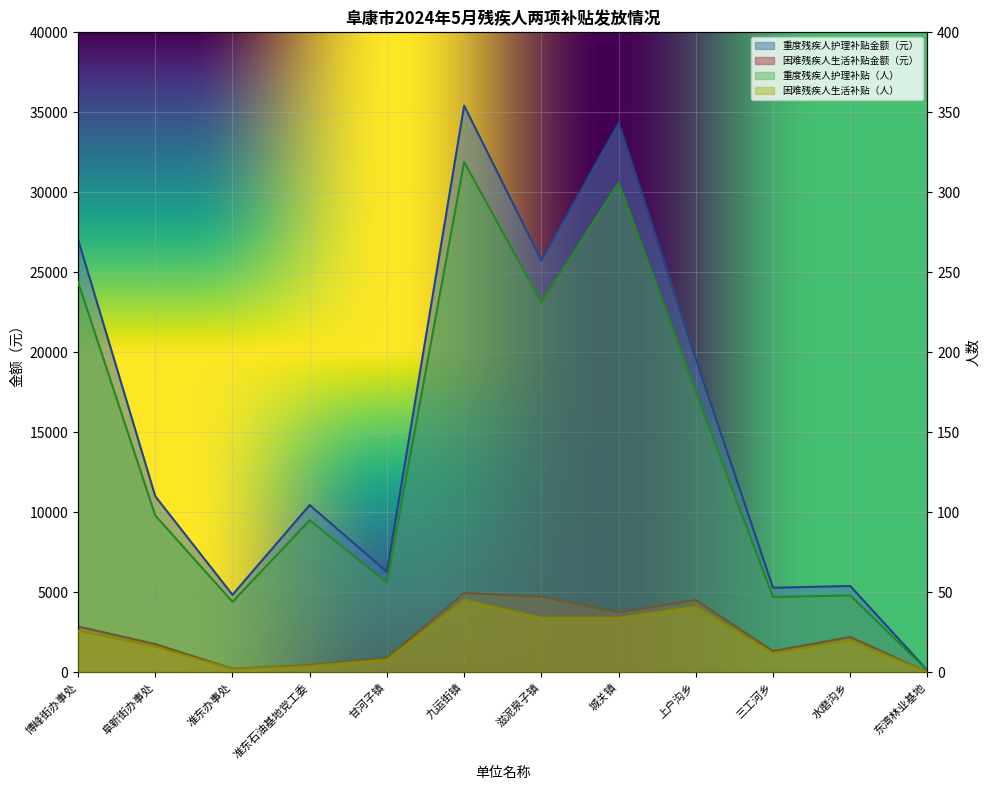

Rank the categories by 重度残疾人护理补贴（人） value from highest to lowest.

九运街镇, 城关镇, 博峰街办事处, 滋泥泉子镇, 上户沟乡, 阜新街办事处, 准东石油基地党工委, 甘河子镇, 水磨沟乡, 三工河乡, 准东办事处, 东湾林业基地